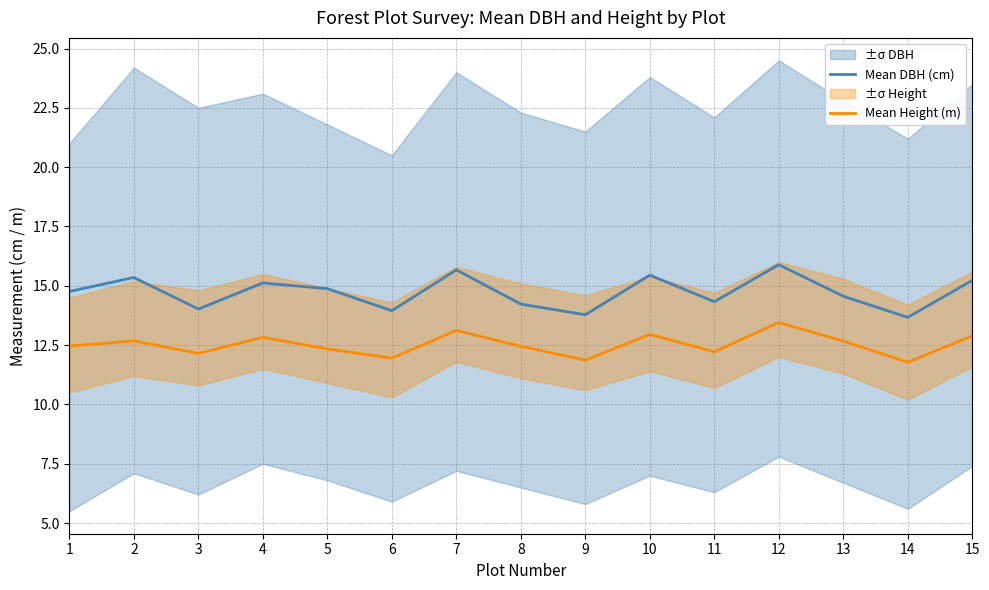

In Mean DBH (cm), how many points are lower than both neighbors (excluding endpoints)?

5